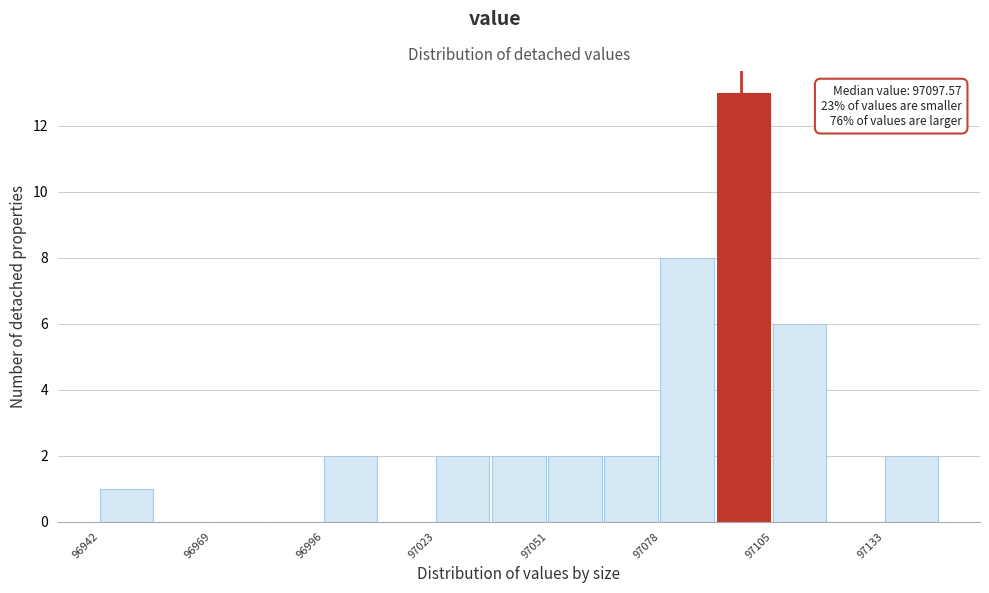

Around what value on the x-axis is the tallest bar? Give the approximate position of its centre, as read against the axis.

97100